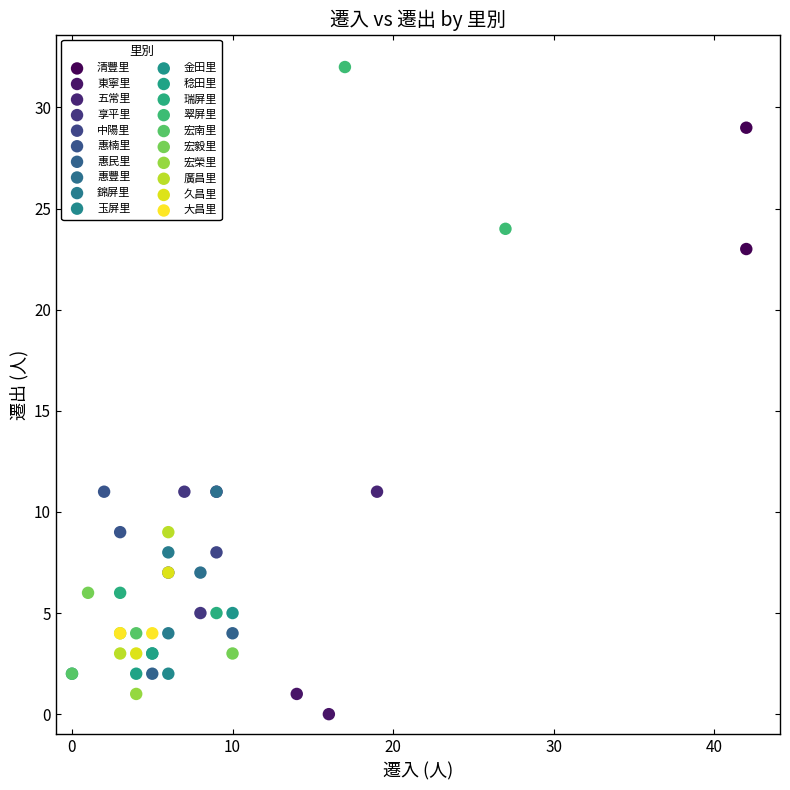

What are all the series names shown in the legend?

清豐里, 東寧里, 五常里, 享平里, 中陽里, 惠楠里, 惠民里, 惠豐里, 錦屏里, 玉屏里, 金田里, 稔田里, 瑞屏里, 翠屏里, 宏南里, 宏毅里, 宏榮里, 廣昌里, 久昌里, 大昌里